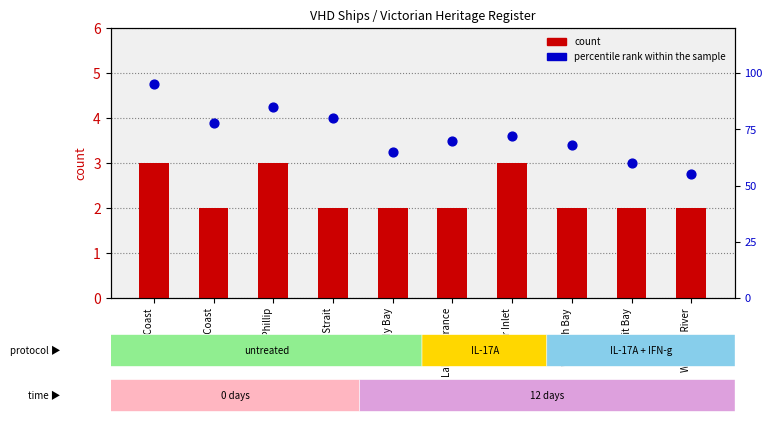

At how many categories does at least one series exceed 70?

5